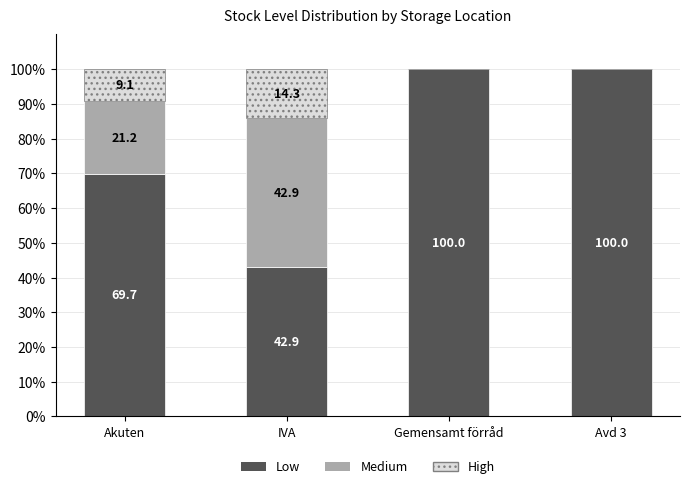

At which category is the sum across all series the highest?

IVA